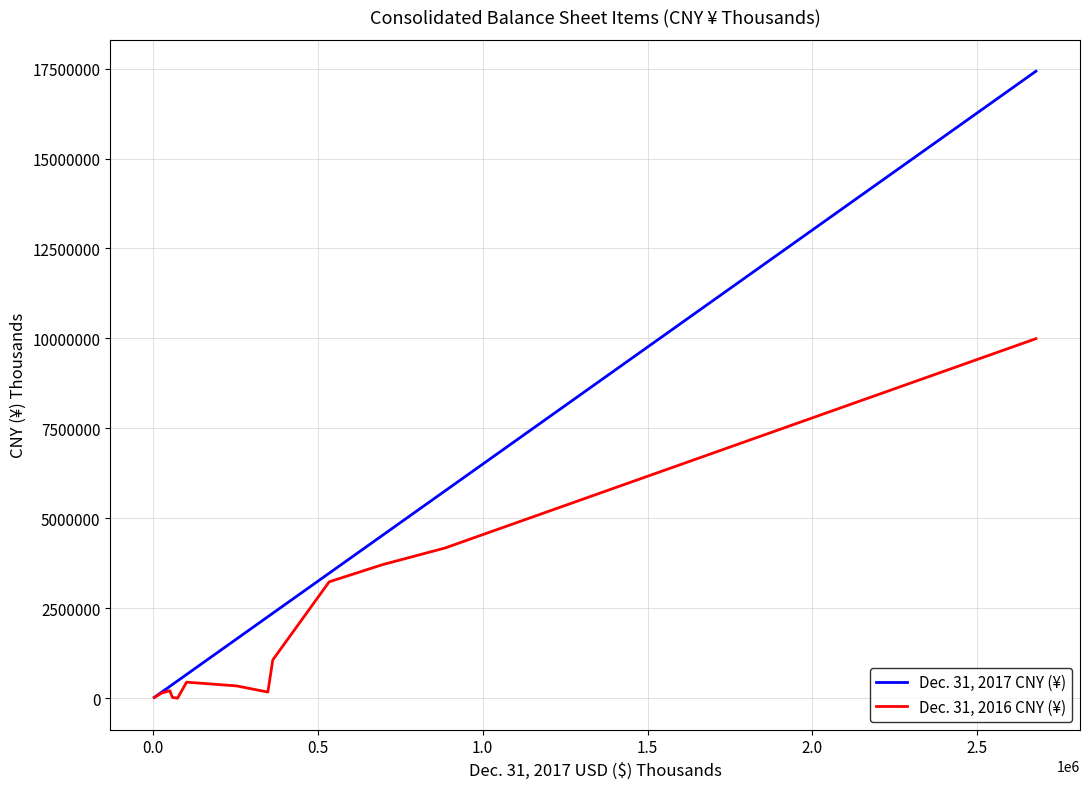

Which series has the largest total across all categories?

Dec. 31, 2017 CNY (¥)